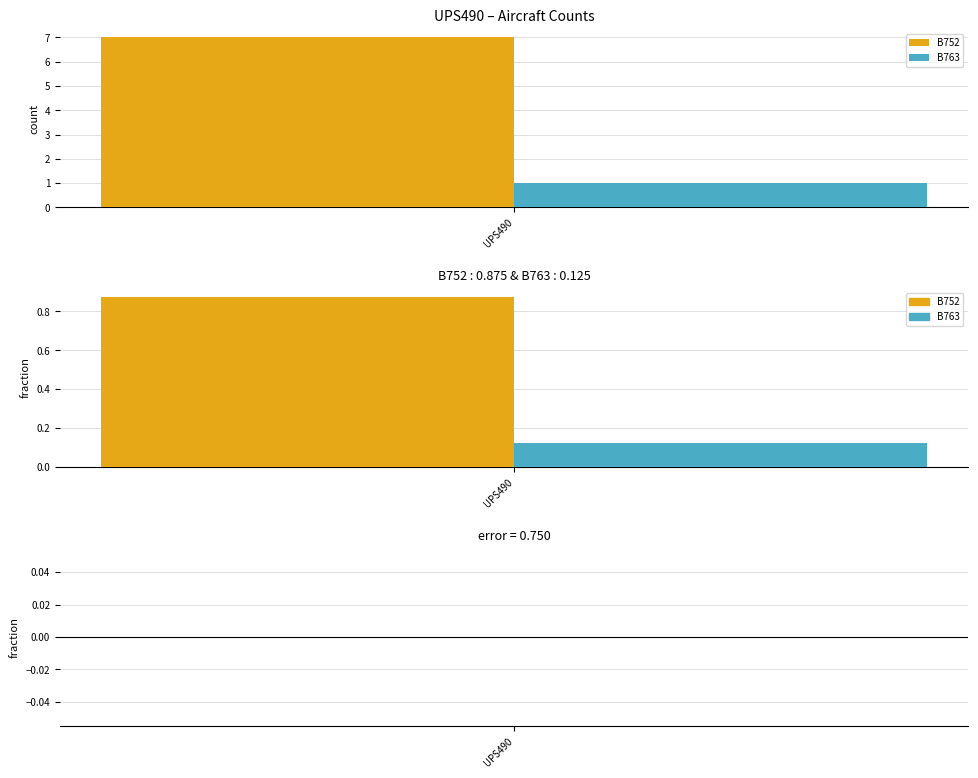

How many data points in B763 are less than 1?

1